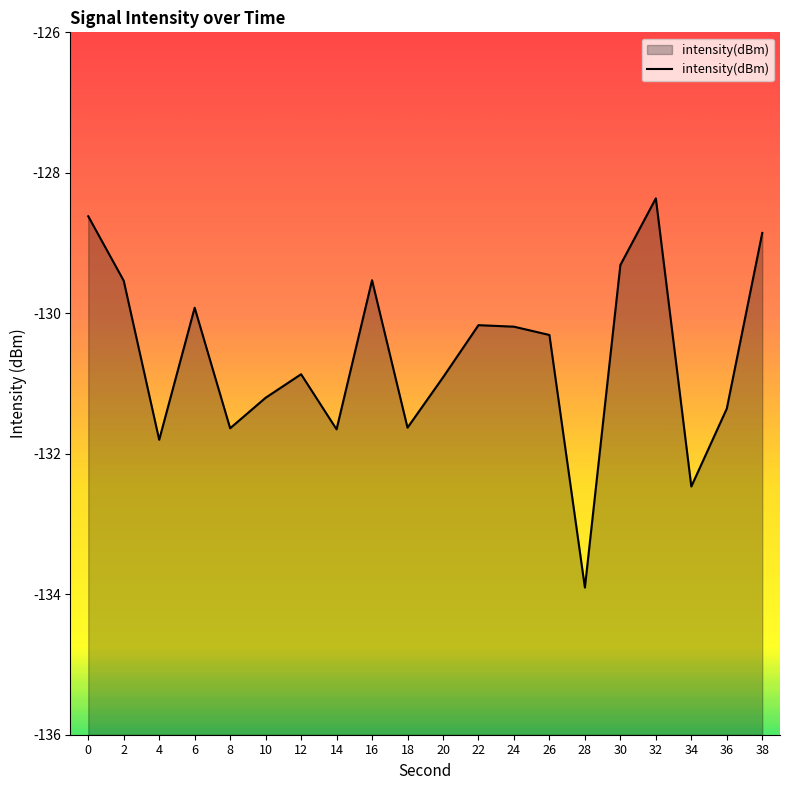

Reading left to right, what are all the values shown in this chart?

0=-128.6	2=-129.5	4=-131.8	6=-129.9	8=-131.6	10=-131.2	12=-130.9	14=-131.7	16=-129.5	18=-131.6	20=-130.9	22=-130.2	24=-130.2	26=-130.3	28=-133.9	30=-129.3	32=-128.4	34=-132.5	36=-131.4	38=-128.9